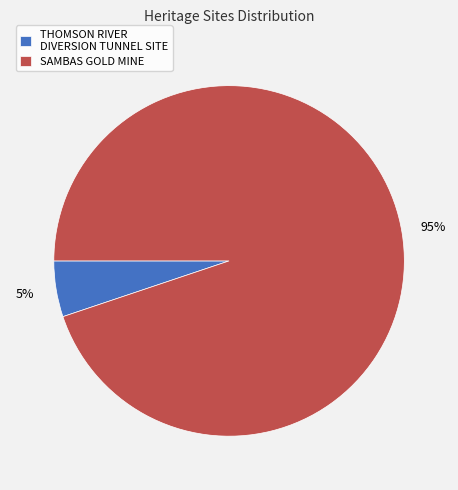

Combined, do SAMBAS GOLD MINE and THOMSON RIVER DIVERSION TUNNEL SITE account for over 50%?

Yes